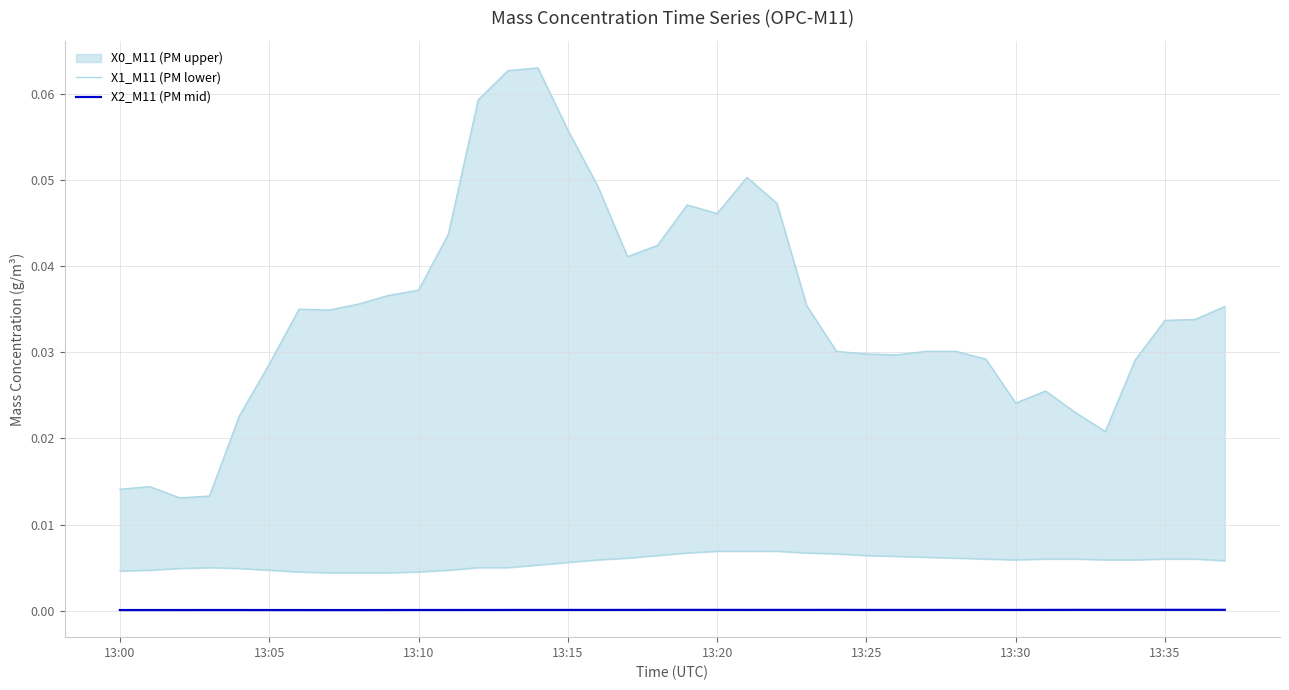

What position from the right is 13:10?

28